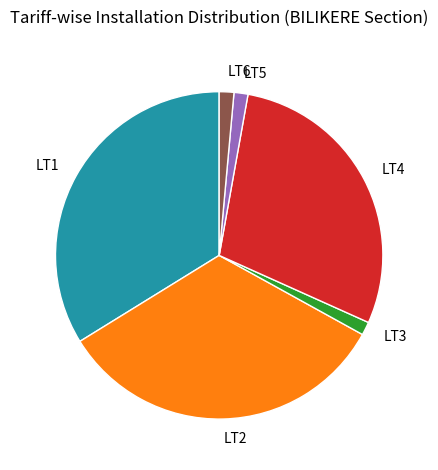

Which has a higher value, LT1 or LT6?

LT1